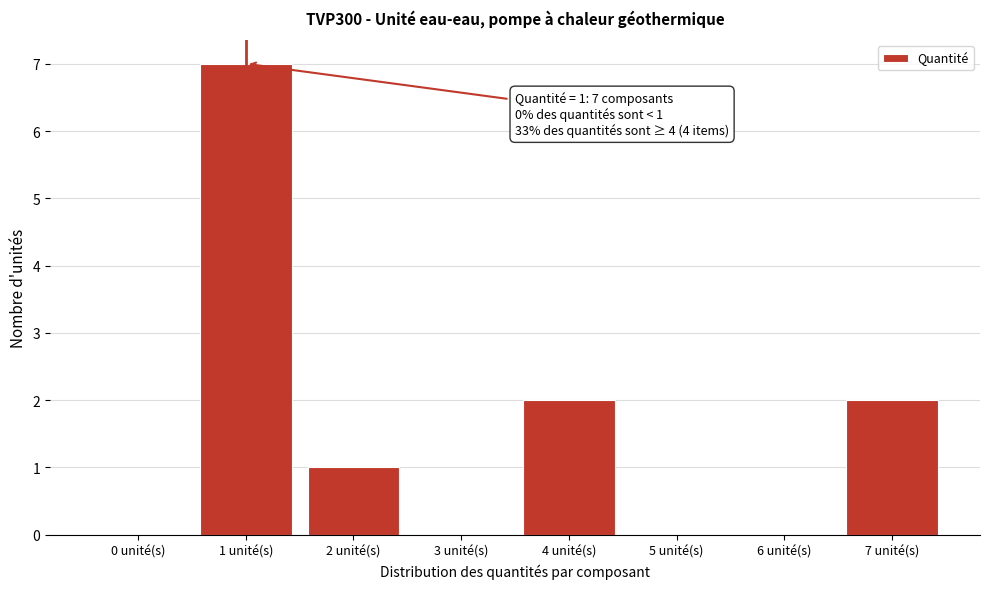

Reading left to right, transcribe all the data shown in this chart.

0 unité(s)=0	1 unité(s)=7	2 unité(s)=1	3 unité(s)=0	4 unité(s)=2	5 unité(s)=0	6 unité(s)=0	7 unité(s)=2